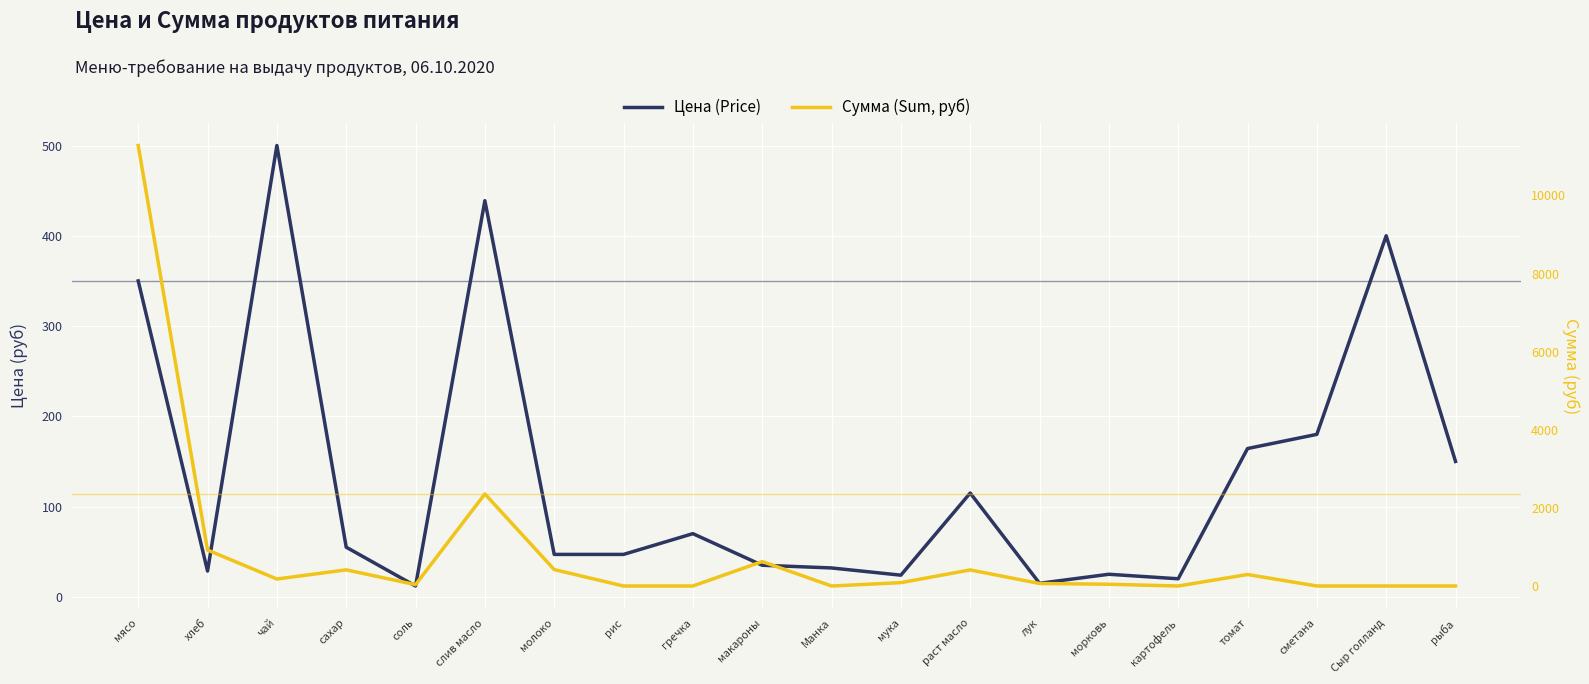

What is the average value of the Сумма (Sum, руб) series?

856.5